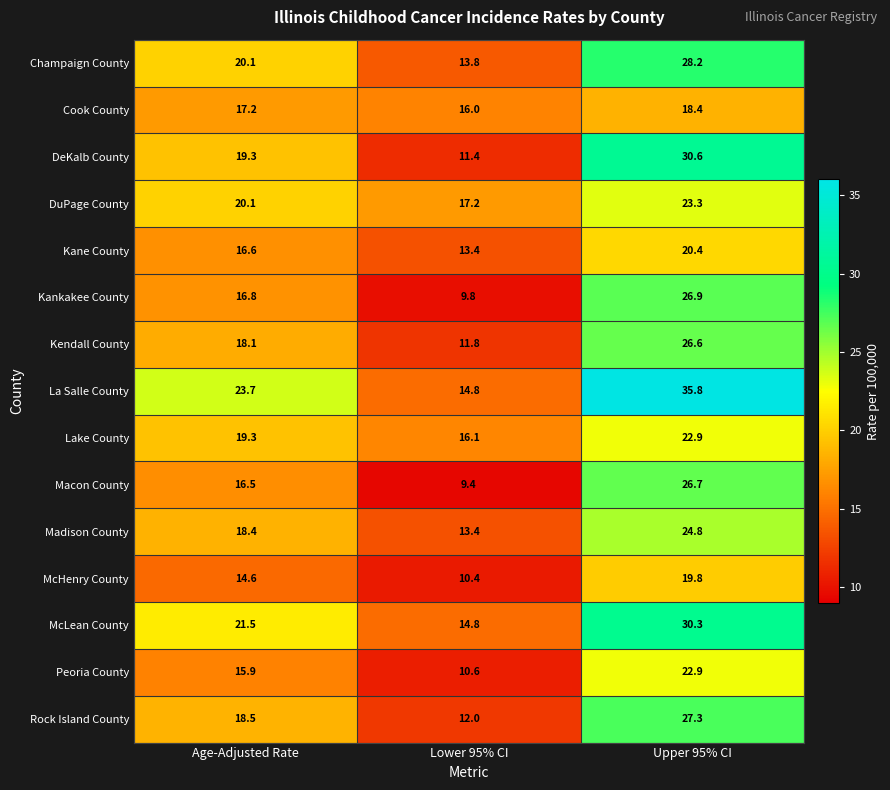

Between Lower 95% CI and Upper 95% CI, which series saw the biggest shift?

La Salle County